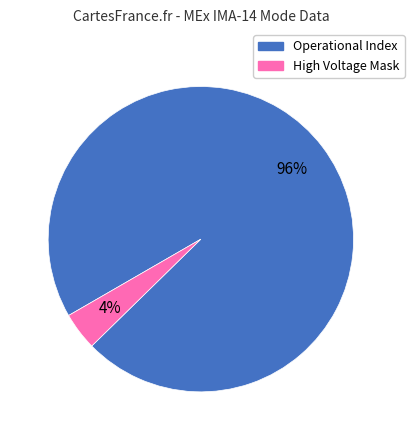

The High Voltage Mask slice represents 4% of the pie. True or false?

True